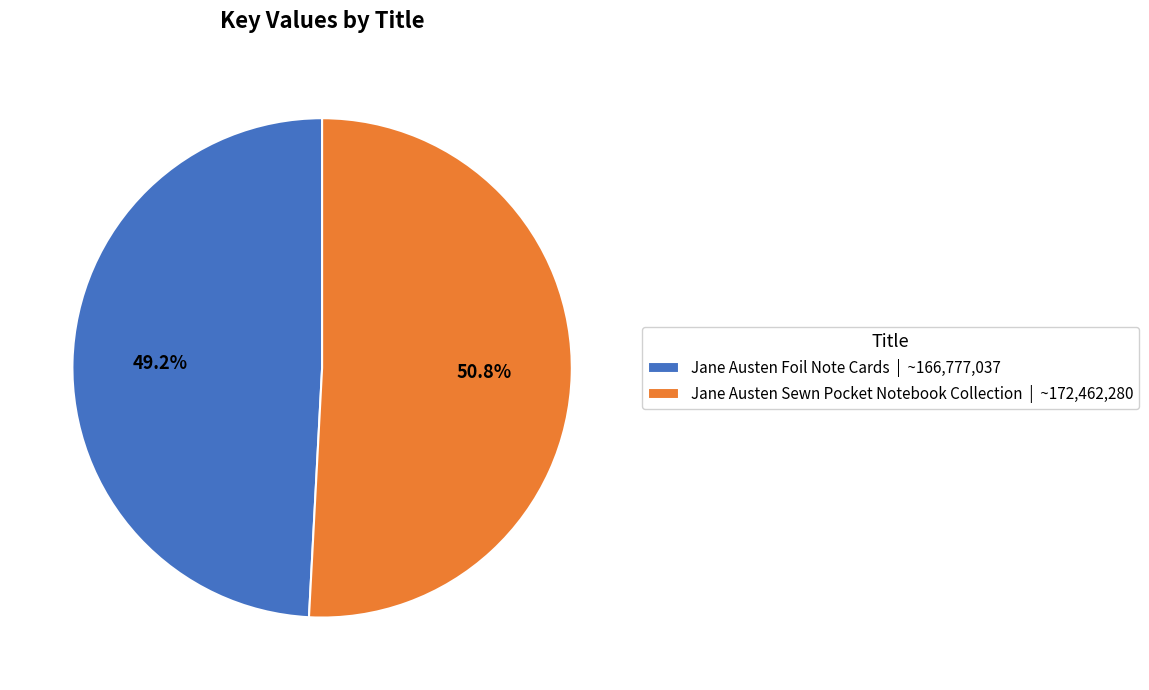

What portion of the pie excludes Jane Austen Foil Note Cards?

50.8%